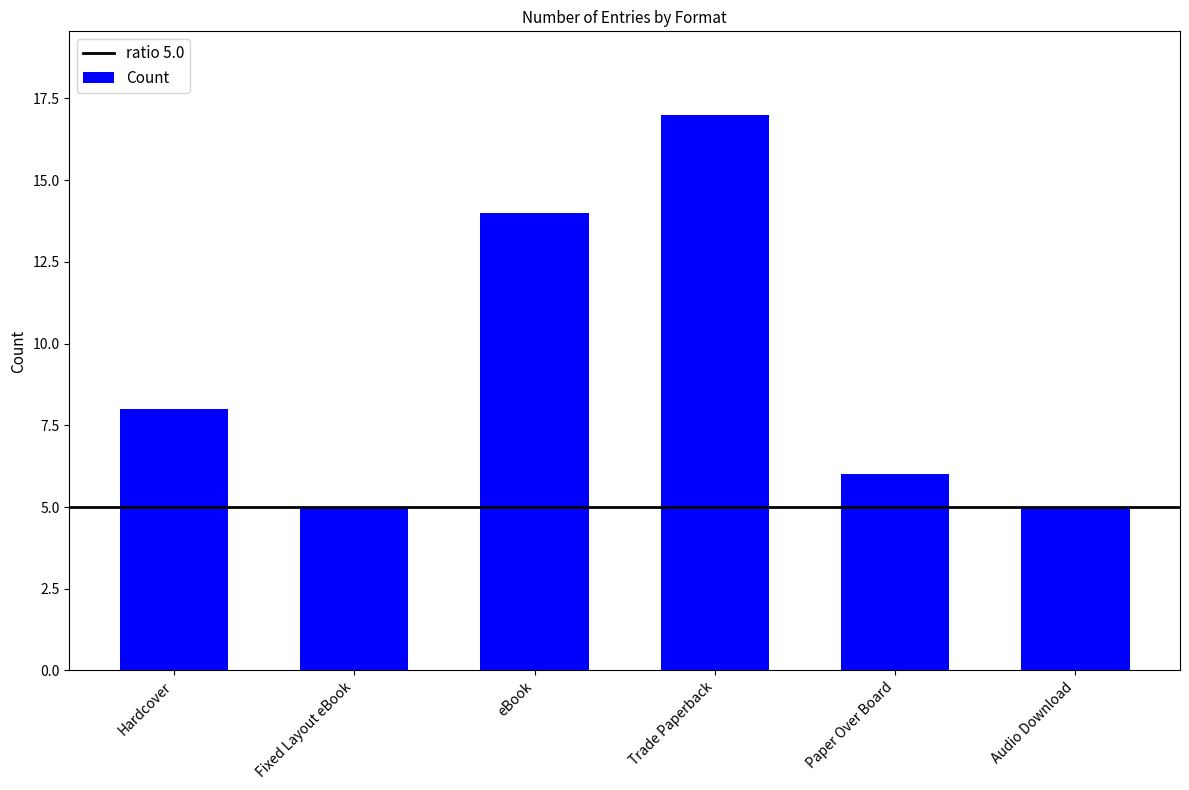

At which category does the chart reach its peak across all series?

Trade Paperback